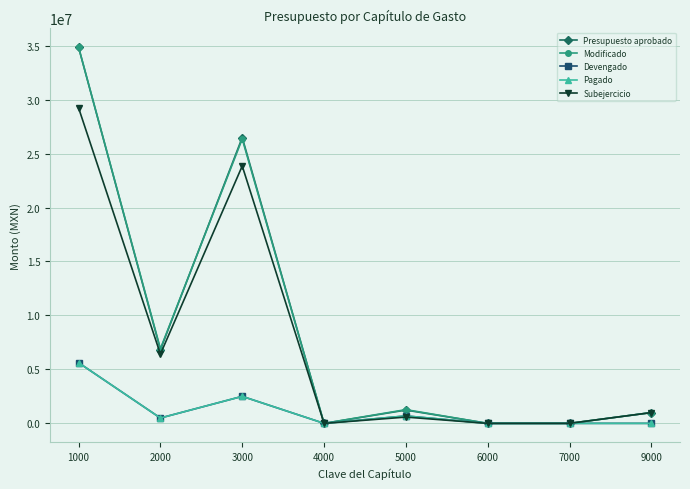

Between 1000 and 5000, which series saw the biggest shift?

Presupuesto aprobado